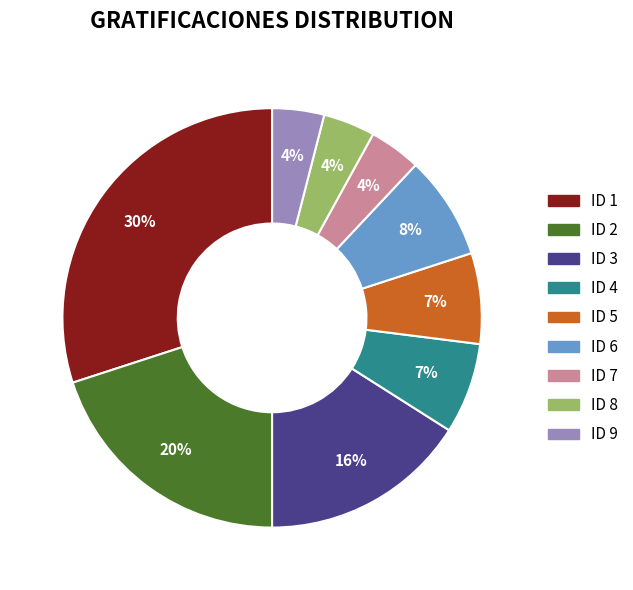

To the nearest percent, what is the average slice percentage?

11%